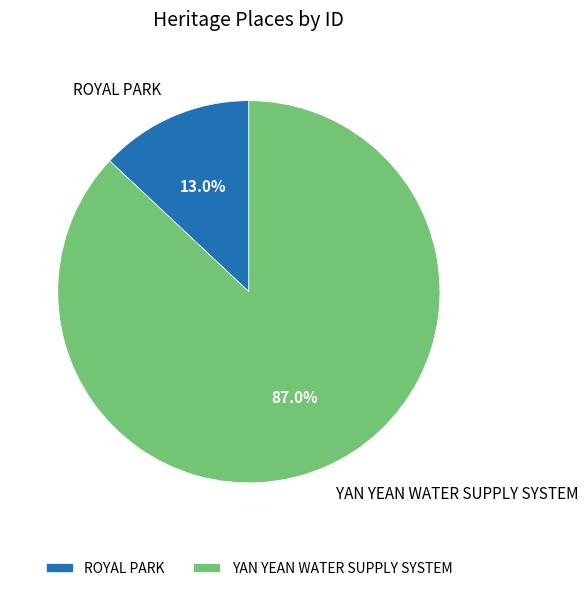

How much of the chart is everything except ROYAL PARK?

87.0%